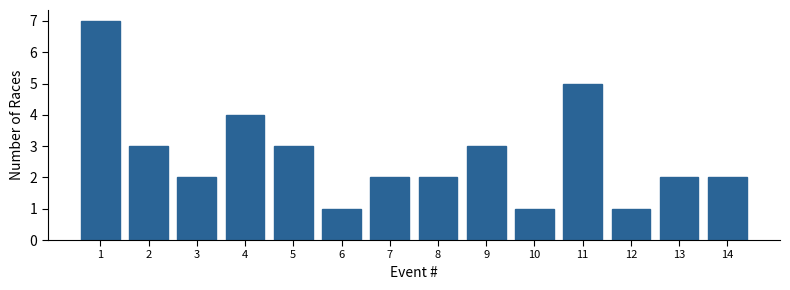

Reading left to right, transcribe all the data shown in this chart.

7	3	2	4	3	1	2	2	3	1	5	1	2	2